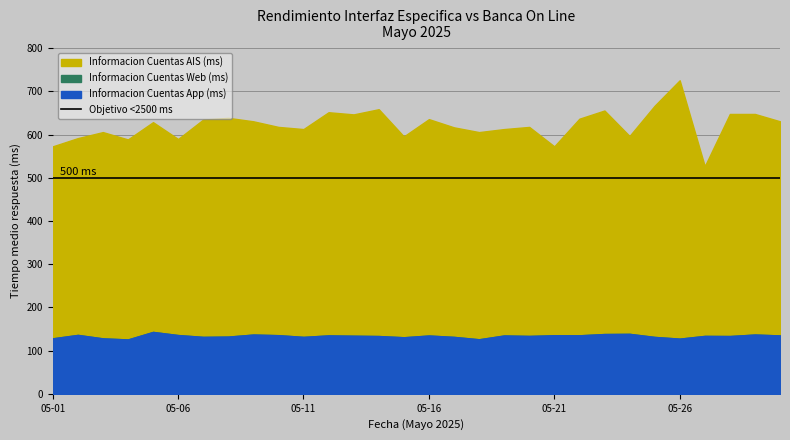

What is the difference between the highest and lowest values at 05-07?

503.2